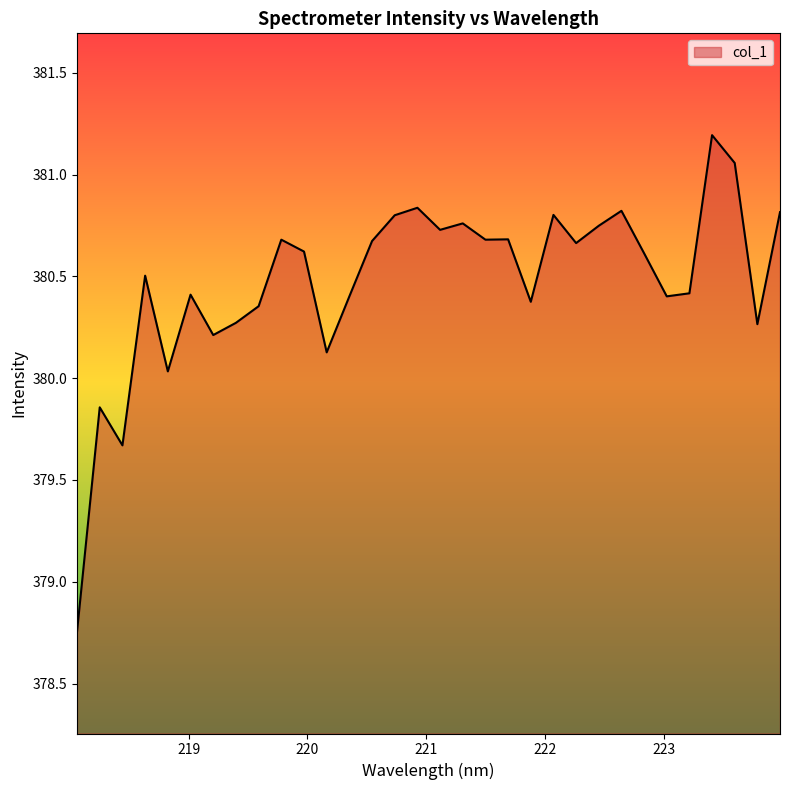

What is the maximum value shown in the chart?

381.2